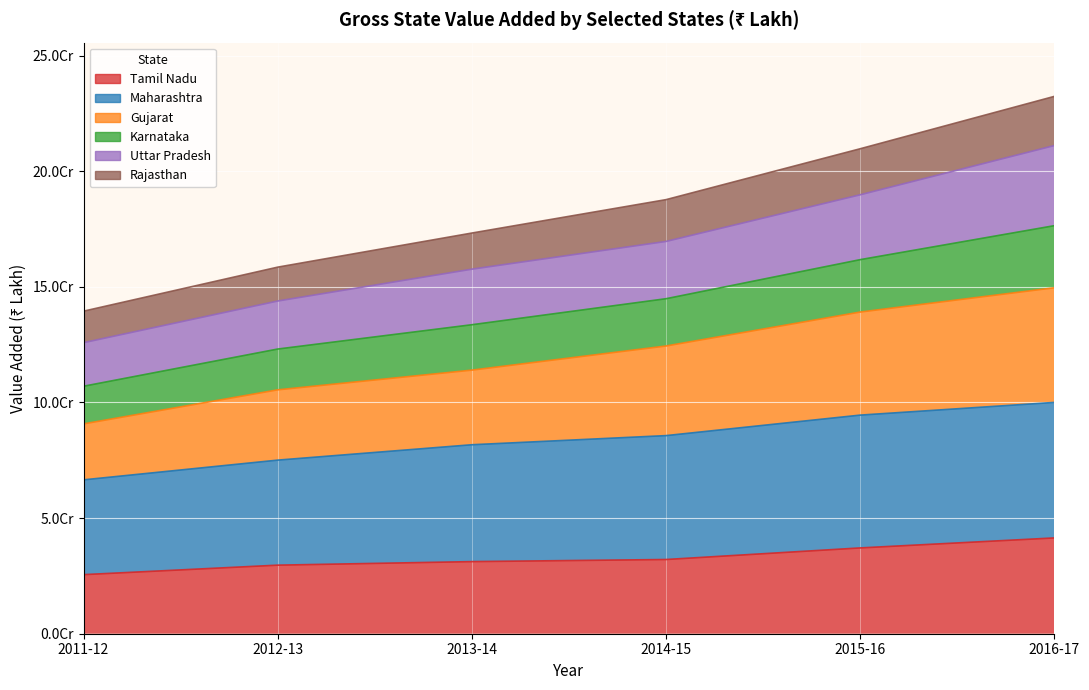

True or false: Tamil Nadu has a value of 55234205 at 2016-17.

False